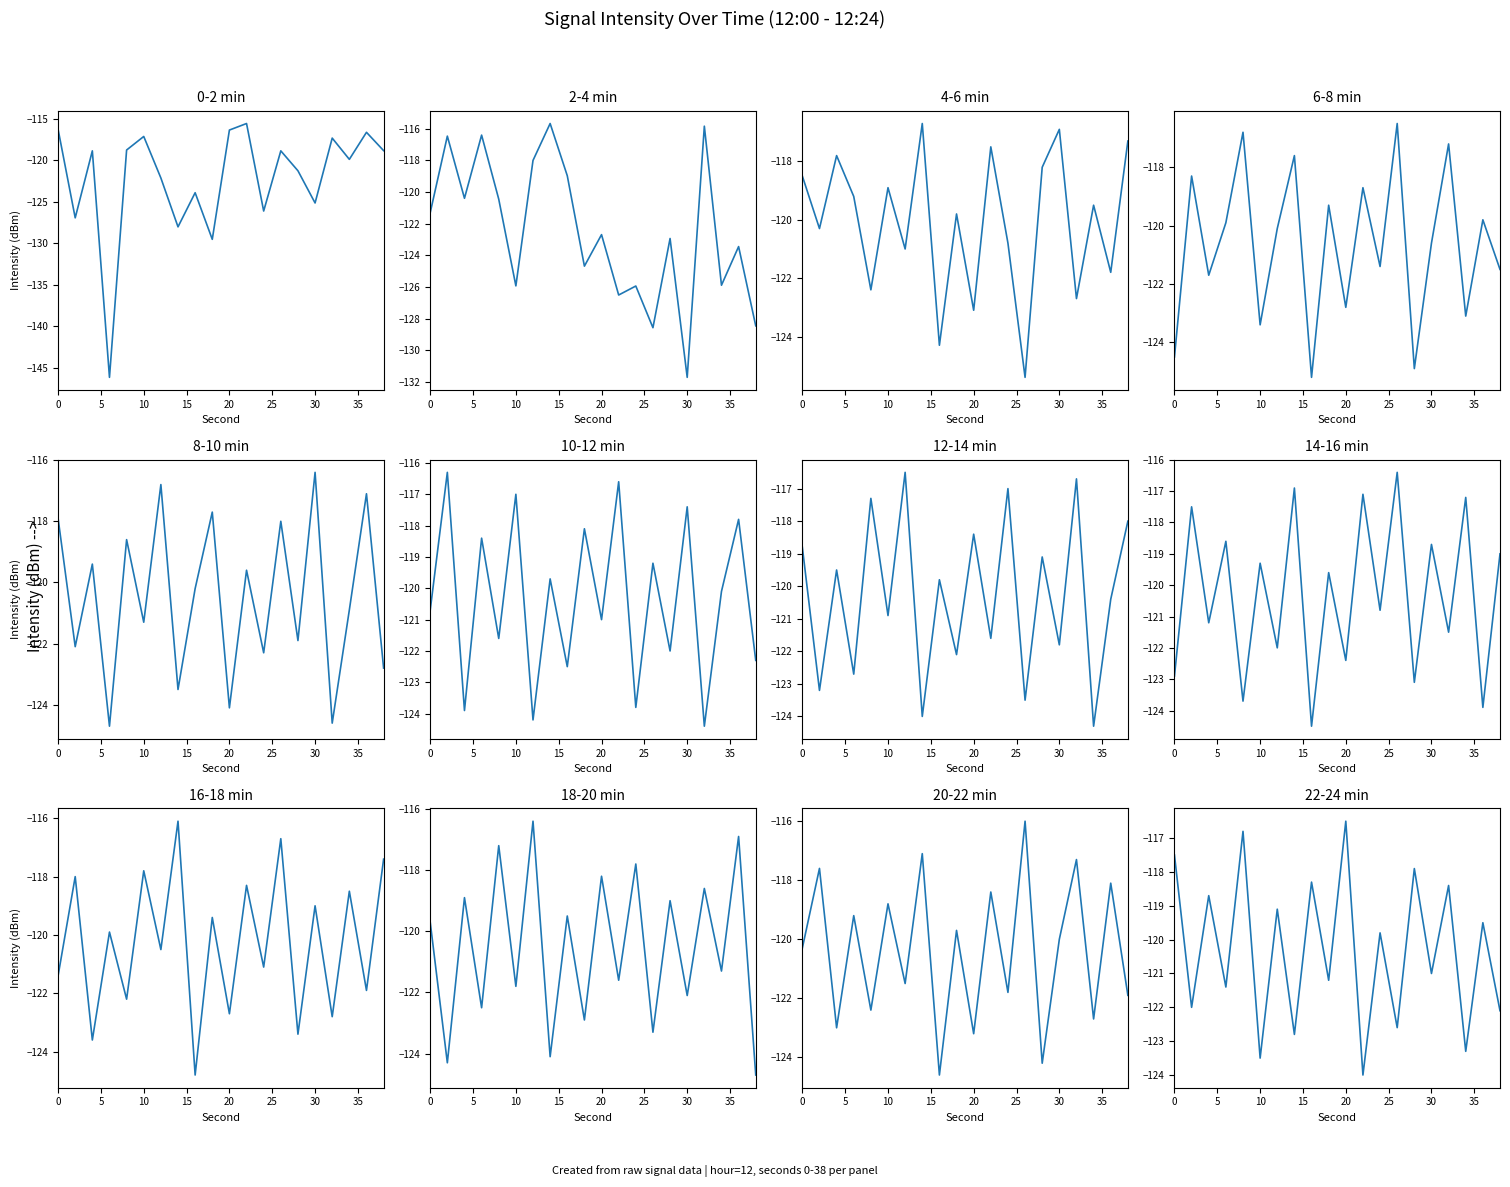

What is the difference between the second highest and minimum values in the 2:00-4:00 min series?

15.9